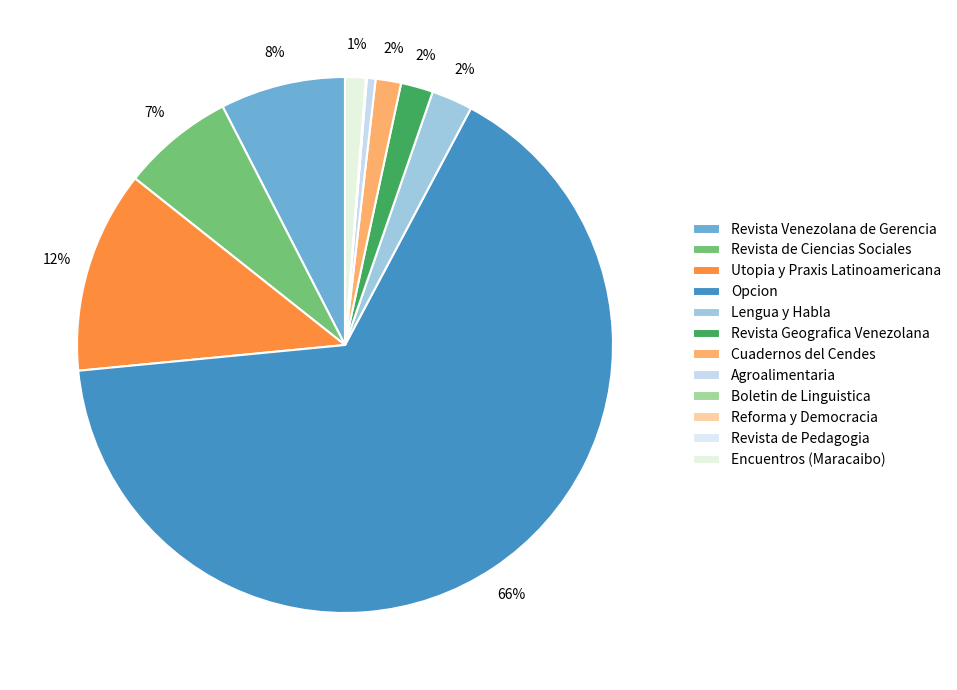

Which category has the smallest portion of the pie?

Boletin de Linguistica